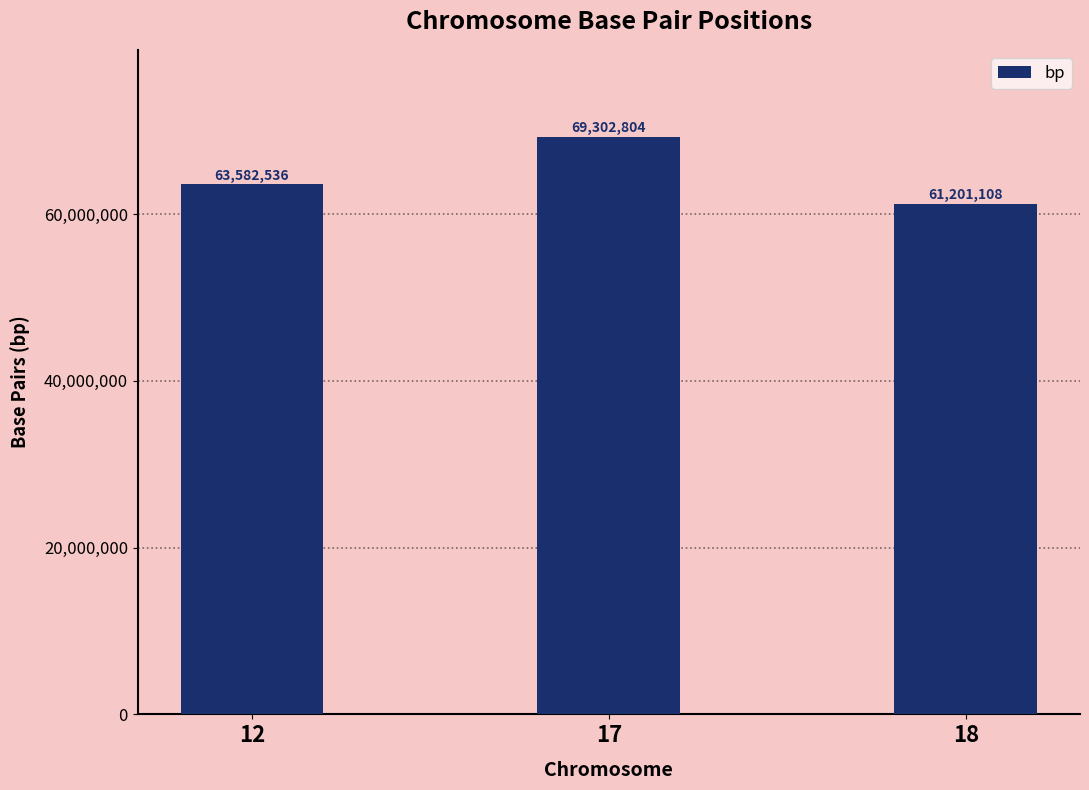

List the labels in order of value, largest first.

17, 12, 18